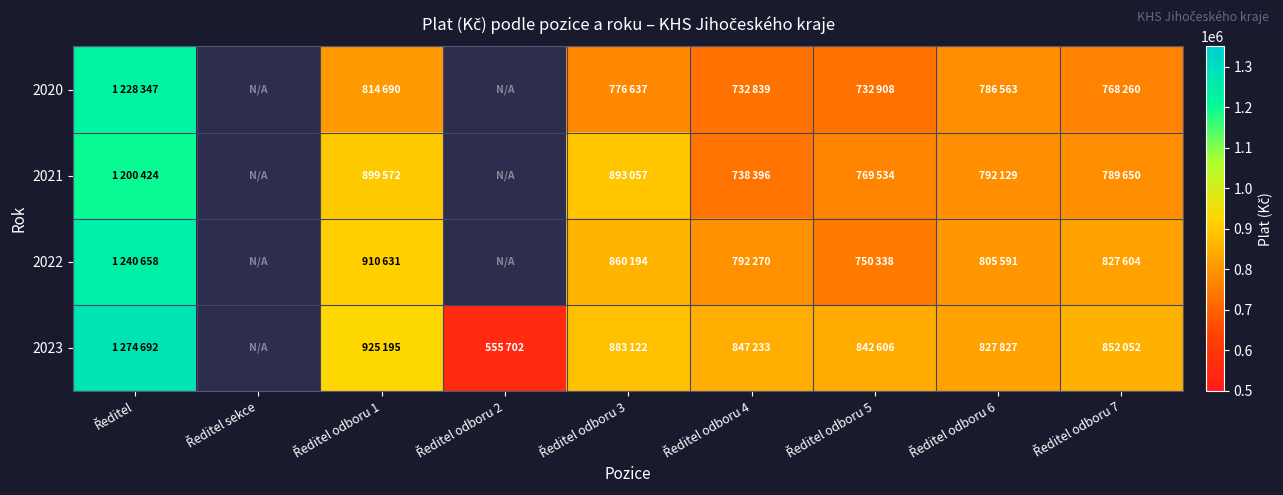

At which label does 2021 reach its peak?

Ředitel